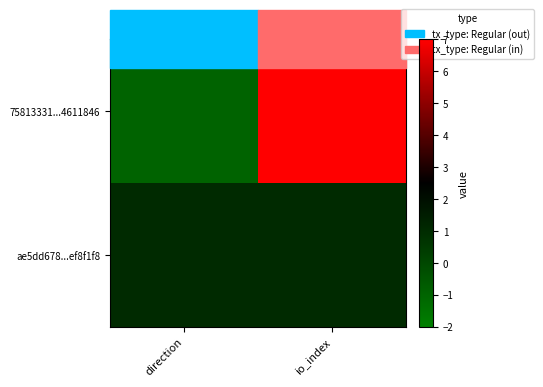

Rank the series at io_index from lowest to highest value.

ae5dd678...ef8f1f8, 75813331...4611846